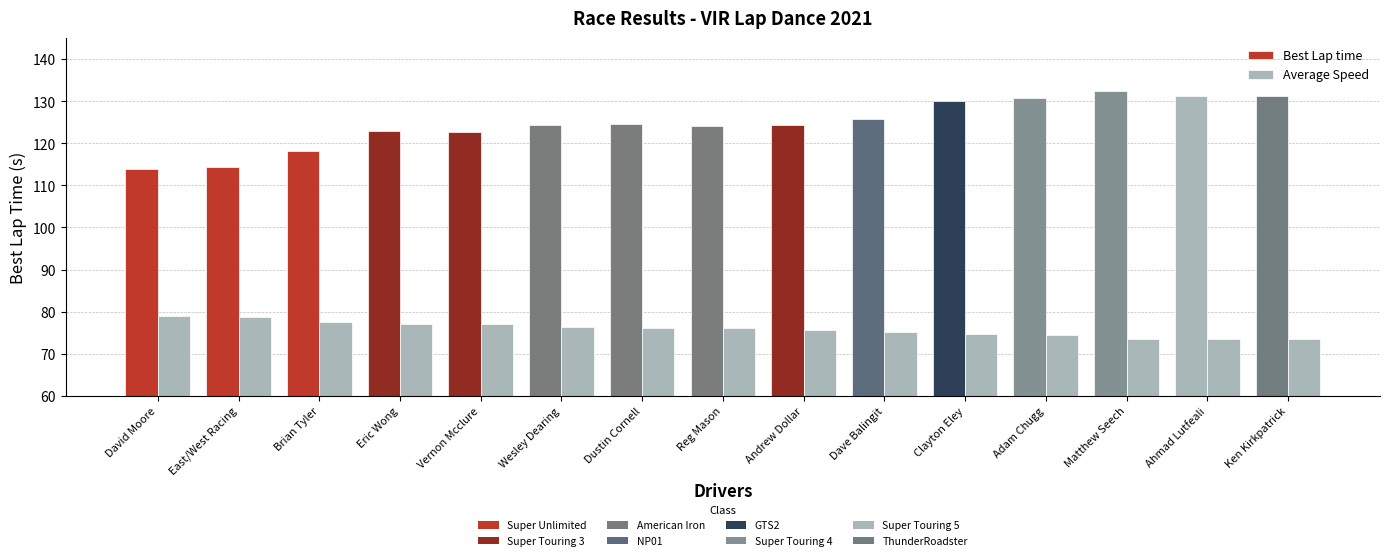

Is it true that Average Speed equals 73.5 at Ahmad Lutfeali?

True